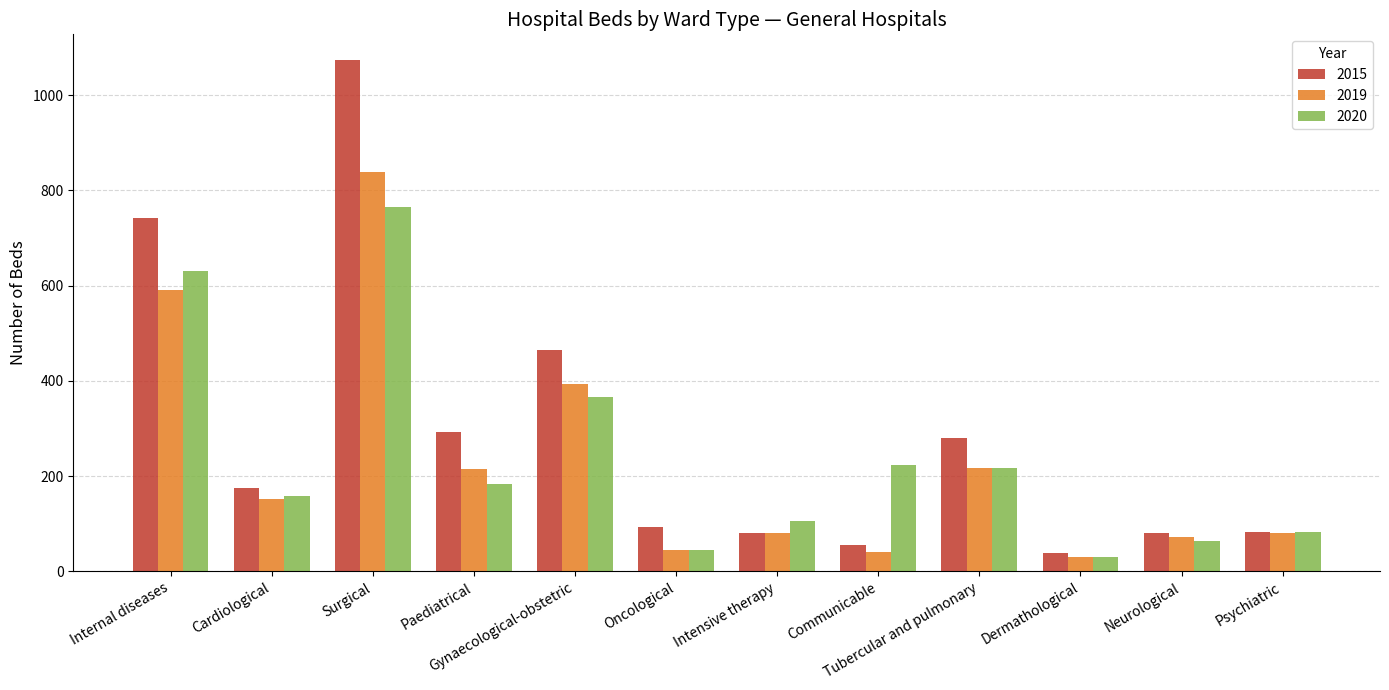

Count the number of data series in this chart.

3